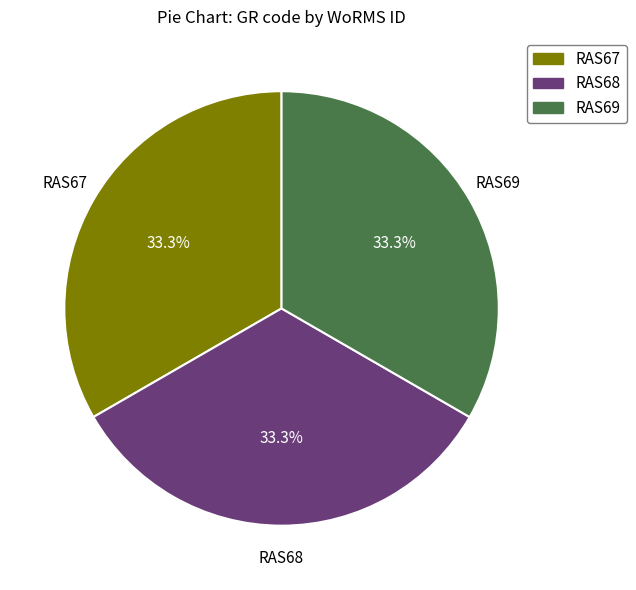

Approximately how many times larger is the value at RAS68 compared to RAS67?

1.0